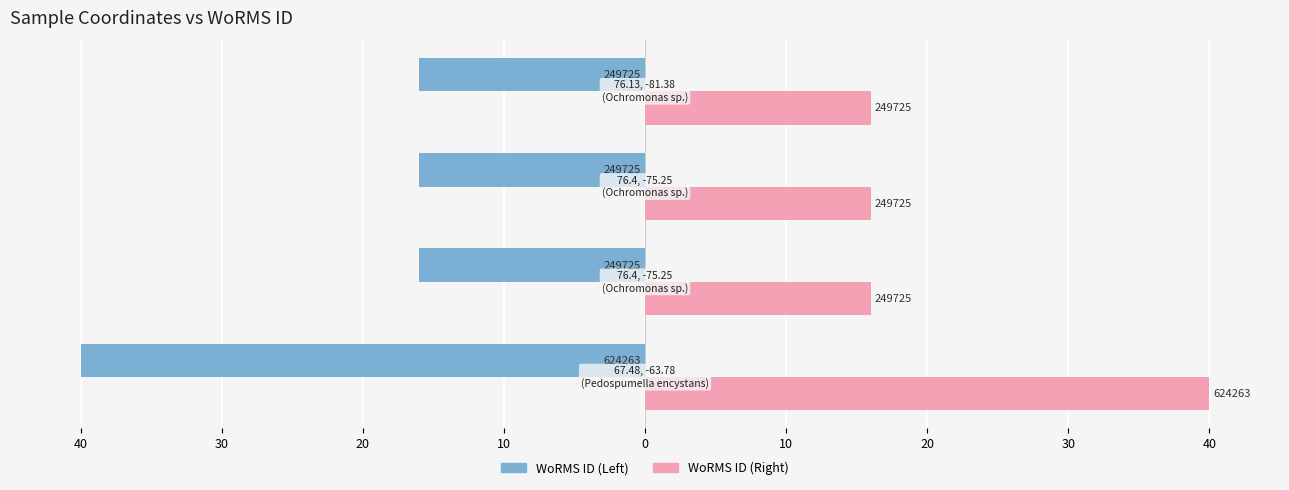

Reading left to right, list all the values displayed in this chart.

RCC Code (Left): 40=-40.0	30=-16.0	20=-16.0	10=-16.0
RCC Code (Right): 40=40.0	30=16.0	20=16.0	10=16.0